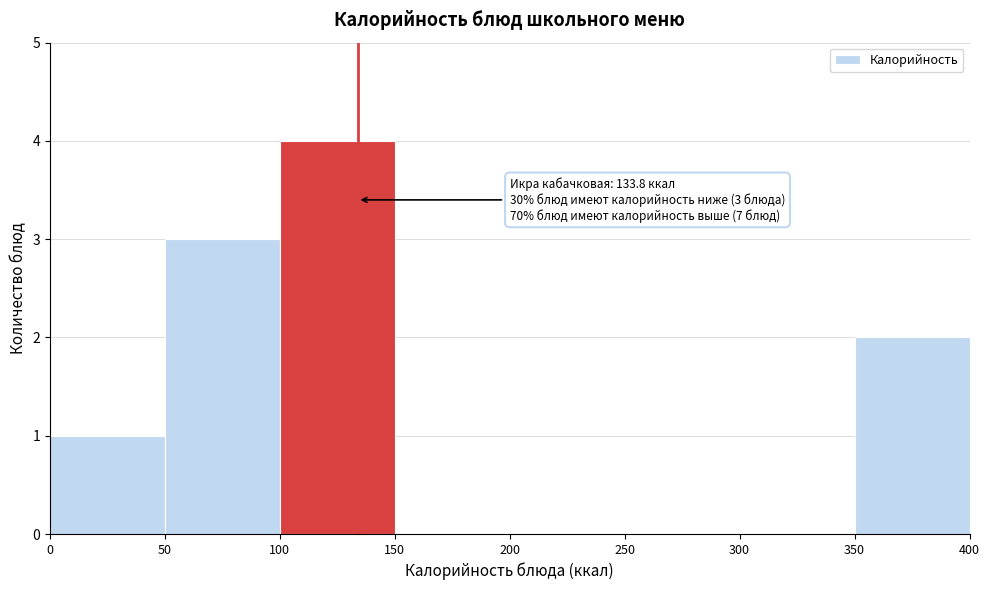

Over which range of the x-axis is the bar tallest?

100 to 150